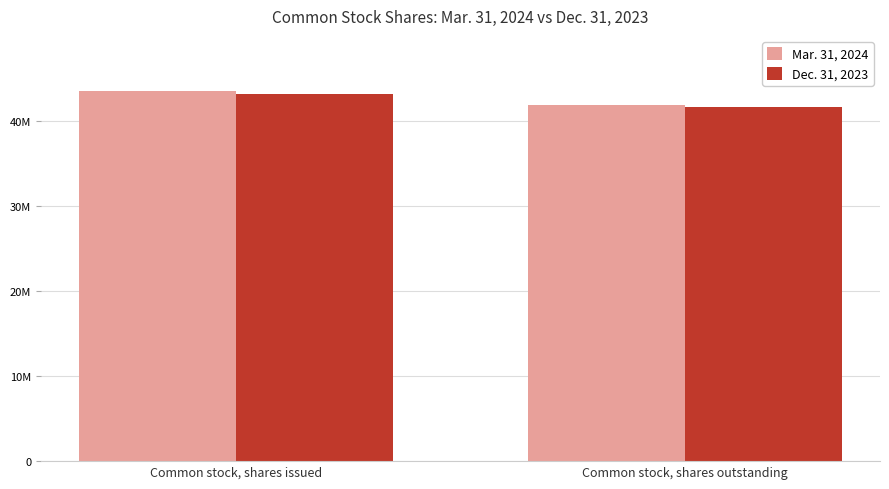

What is the total value across all series at Common stock, shares outstanding?

83385162